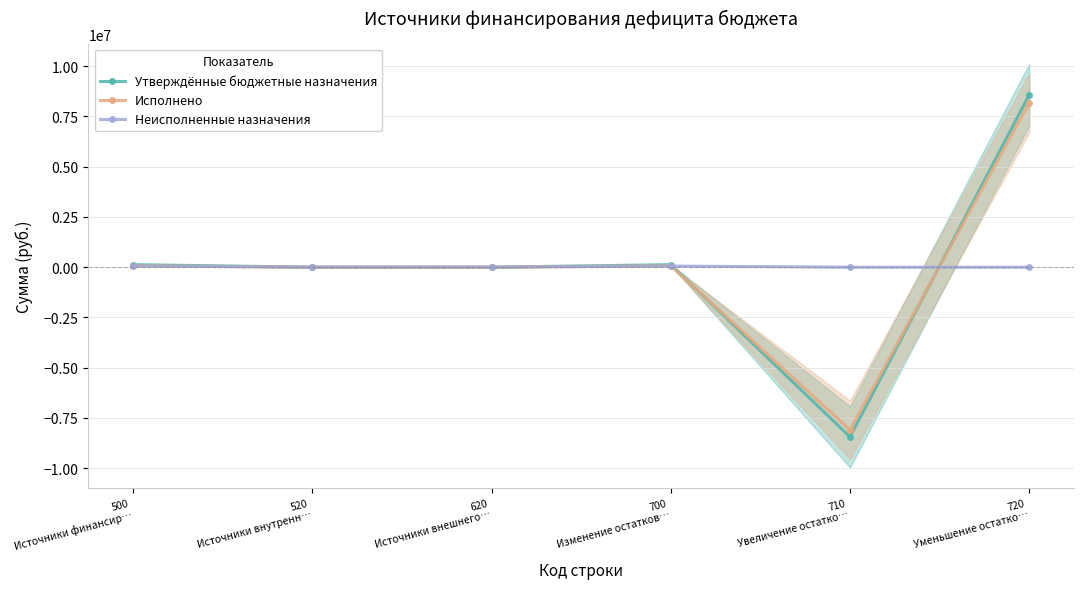

True or false: Неисполненные назначения has more than 1 points higher than both neighbors.

False